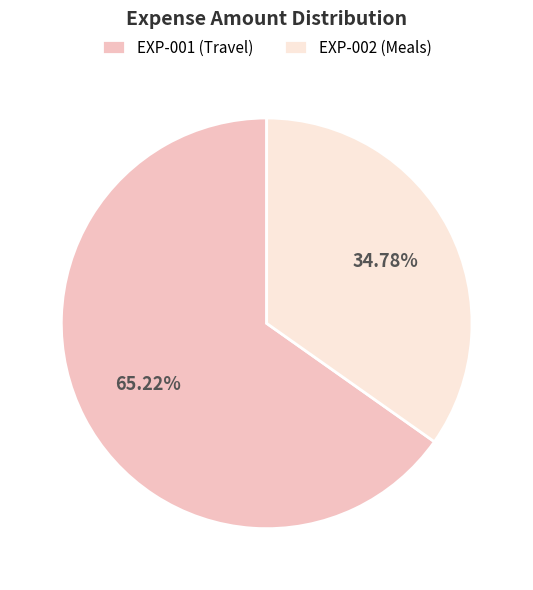

How many segments does this pie chart have?

2